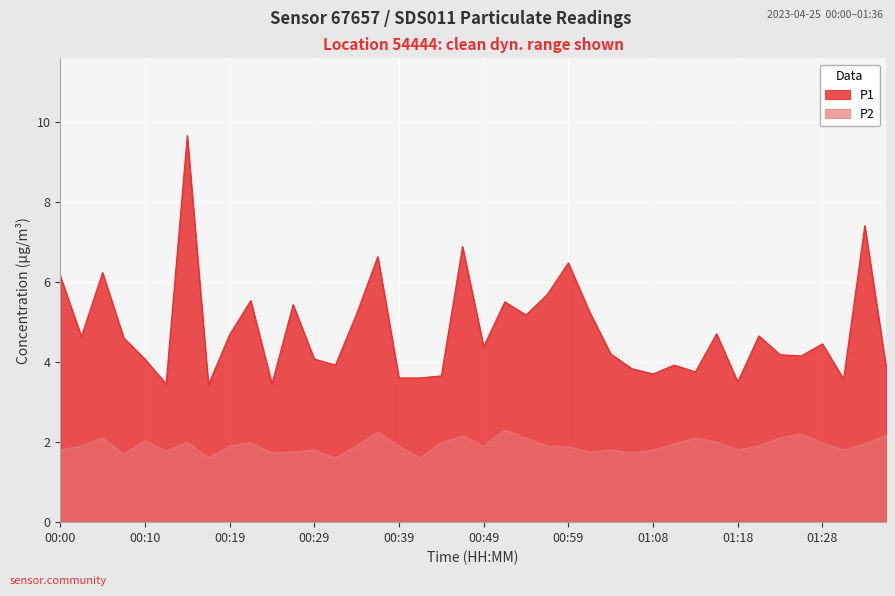

At which category does P1 reach its first local peak?

00:05